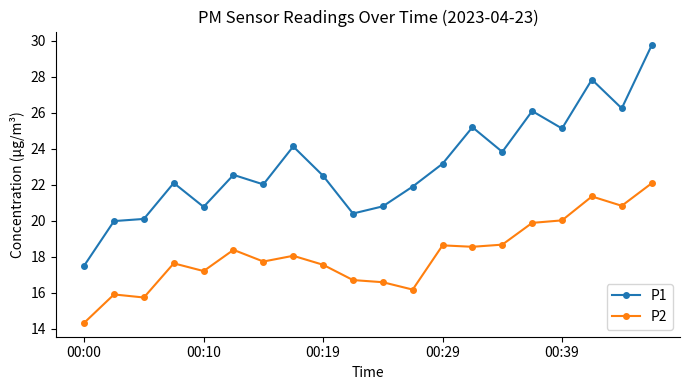

What is the difference between the maximum and minimum values in the P2 series?

7.8